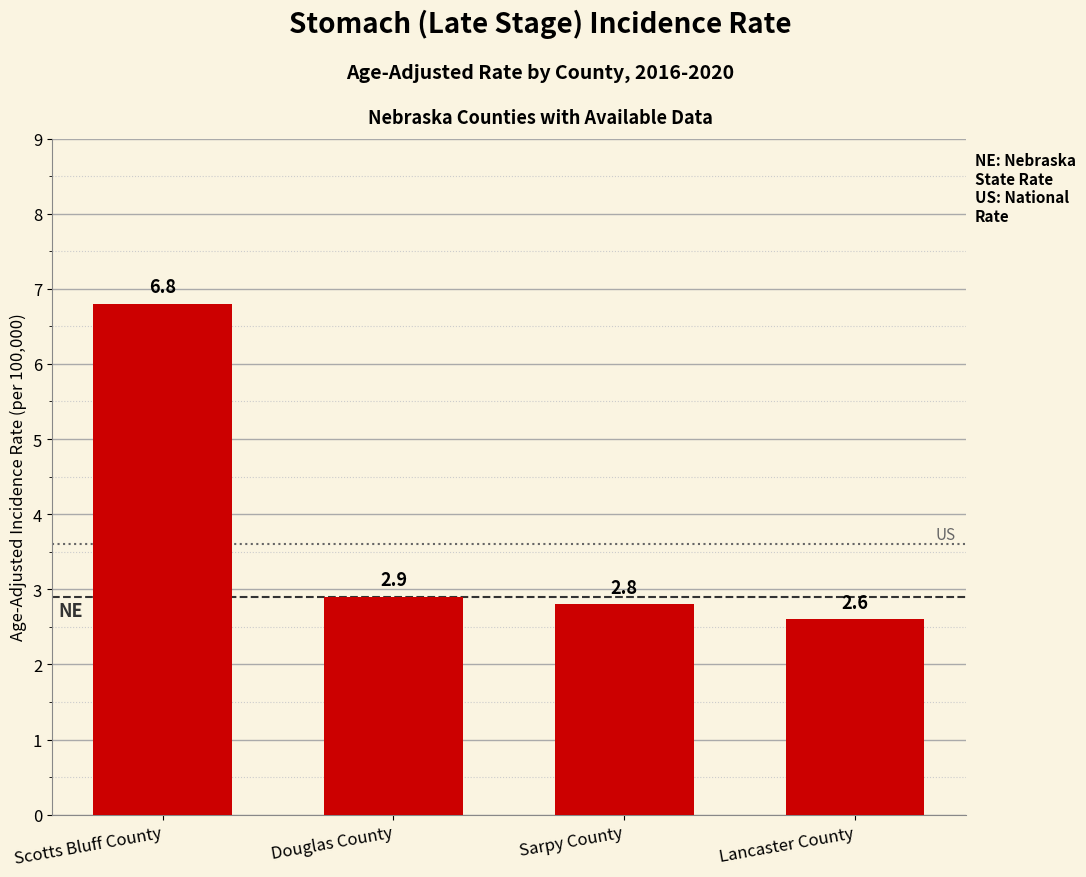

List the labels in order of value, largest first.

Scotts Bluff County, Douglas County, Sarpy County, Lancaster County